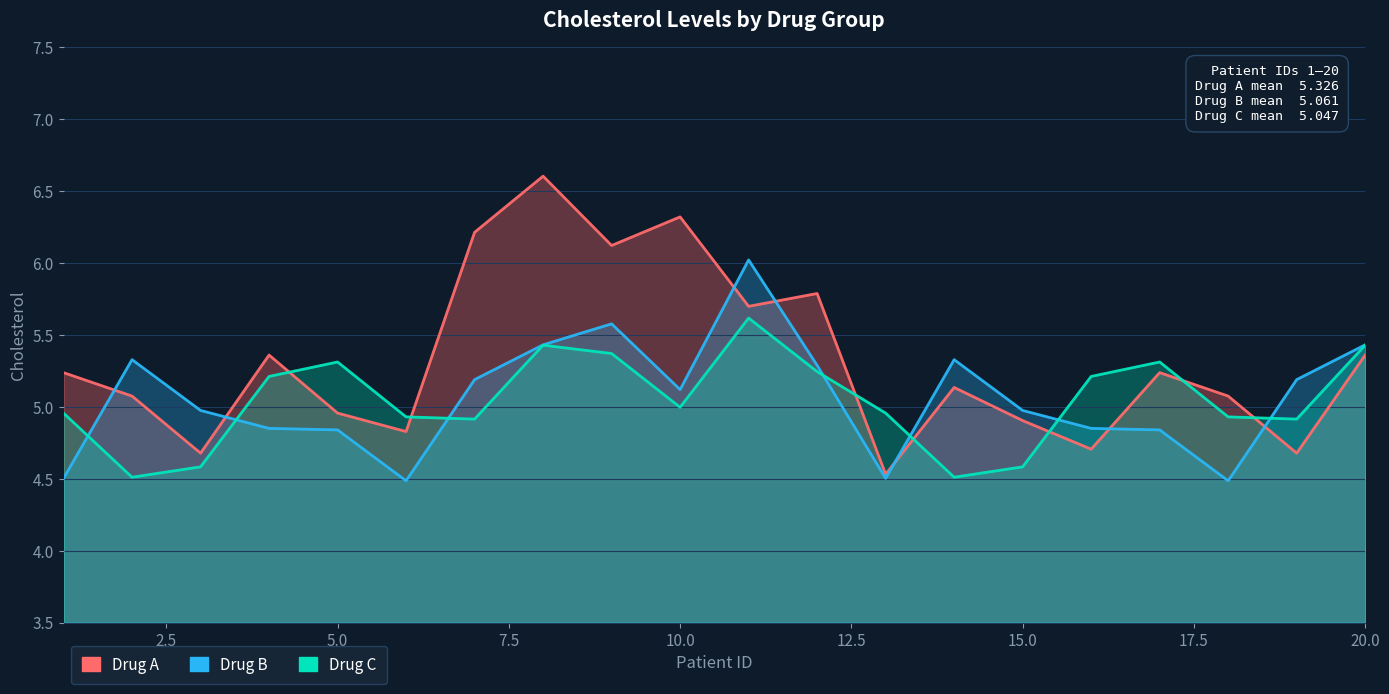

Rank the categories by Drug C value from lowest to highest.

2, 14, 3, 15, 7, 19, 6, 18, 1, 13, 10, 4, 16, 12, 5, 17, 9, 8, 20, 11